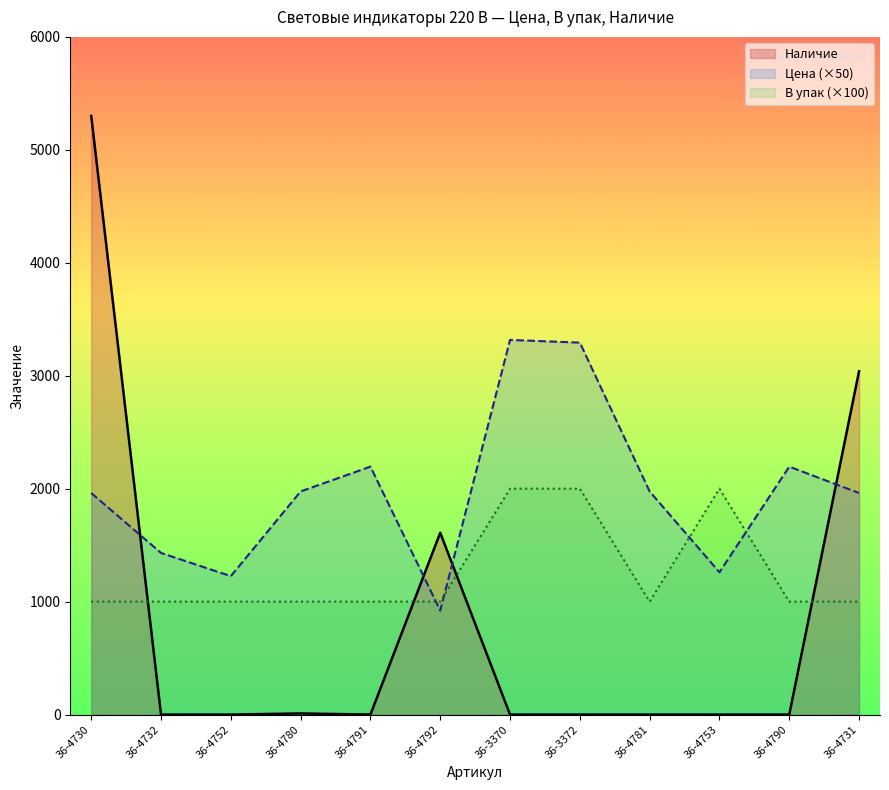

What is the difference between the Наличие values at 36-3372 and 36-4730?

5300.0